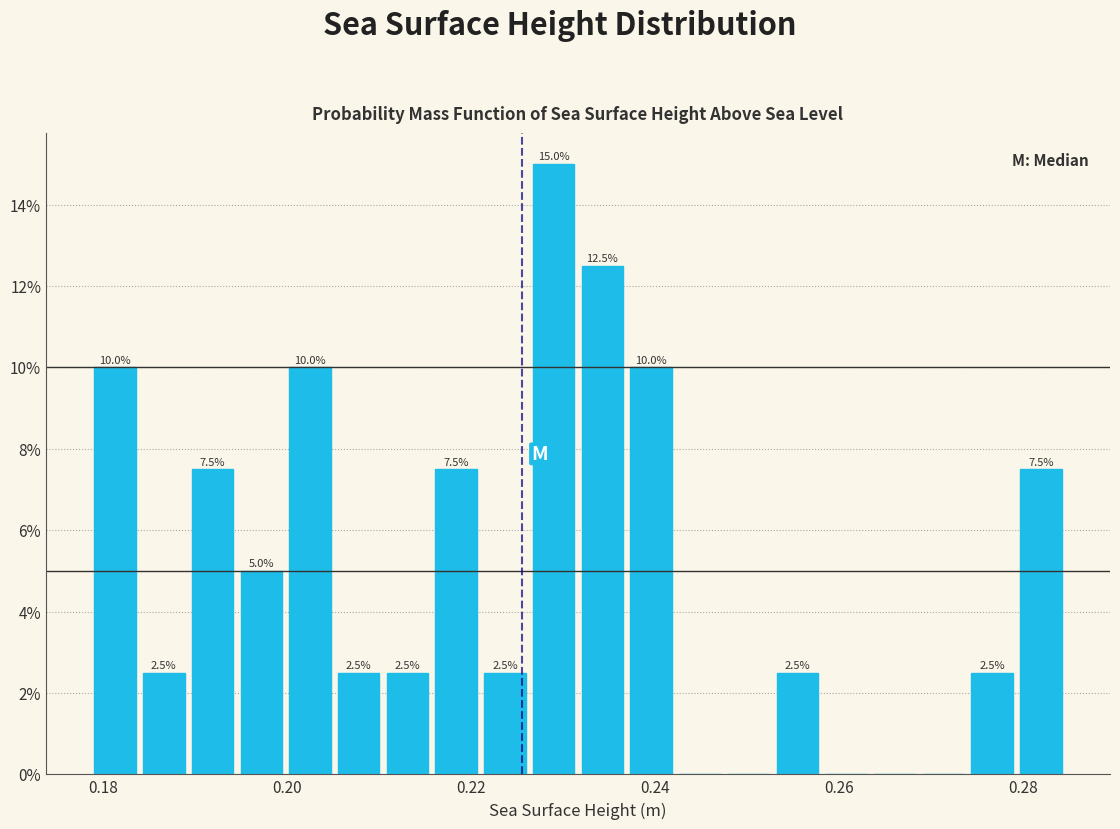

Around what value on the x-axis is the tallest bar? Give the approximate position of its centre, as read against the axis.

0.228